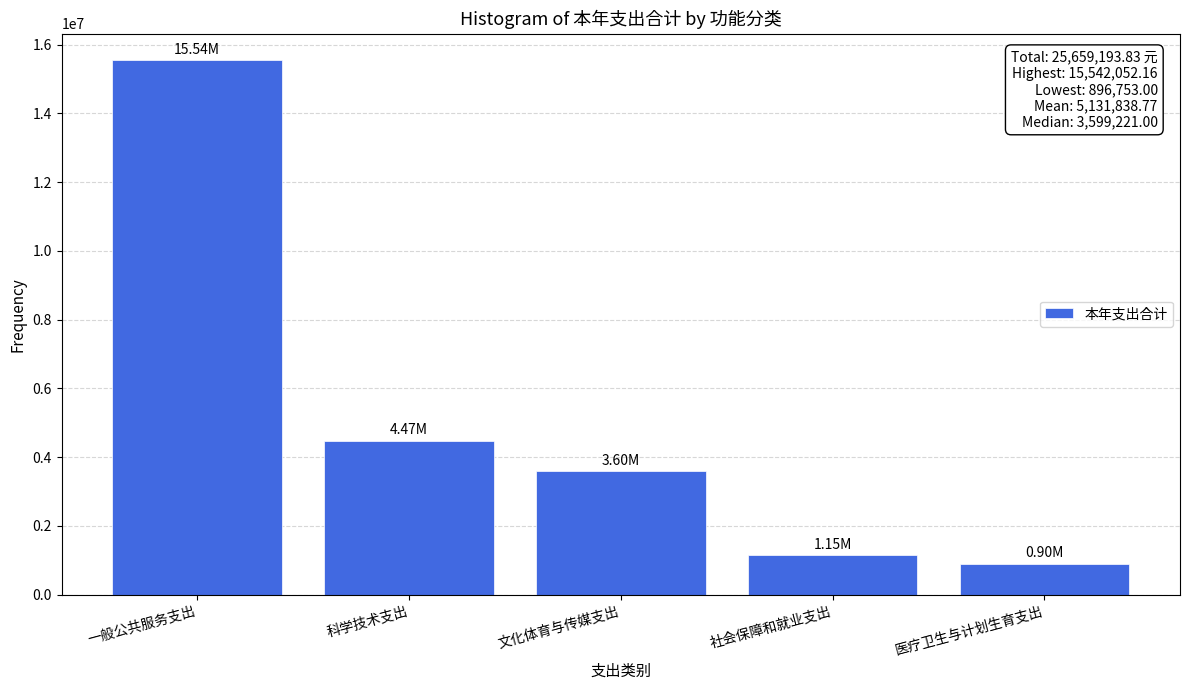

At which category does the chart reach its peak across all series?

一般公共服务支出